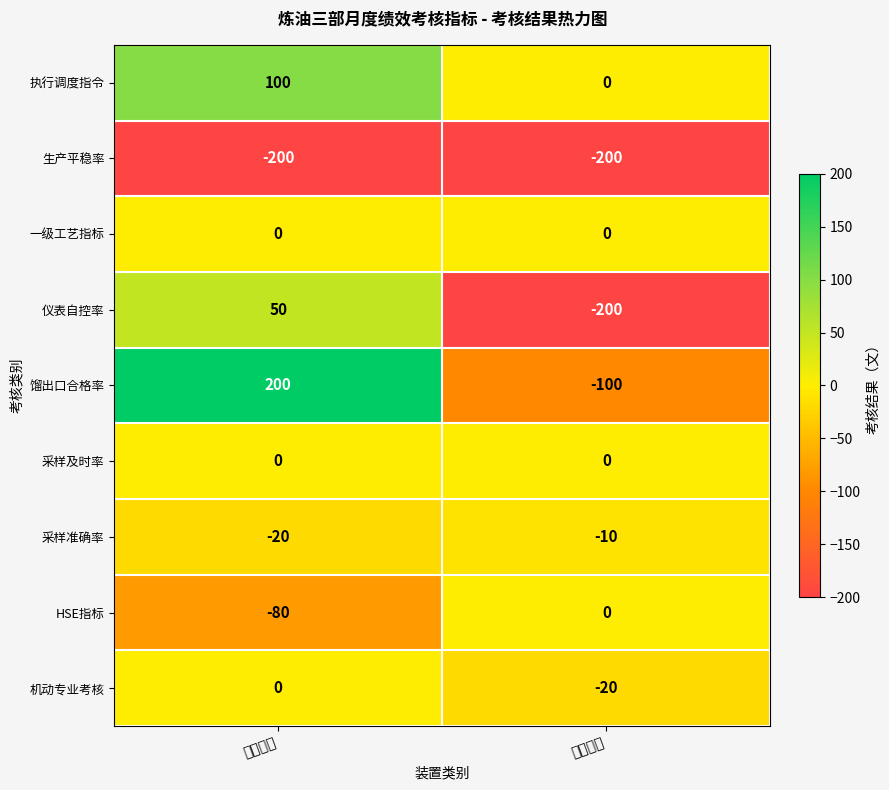

How many series are shown in this chart?

9